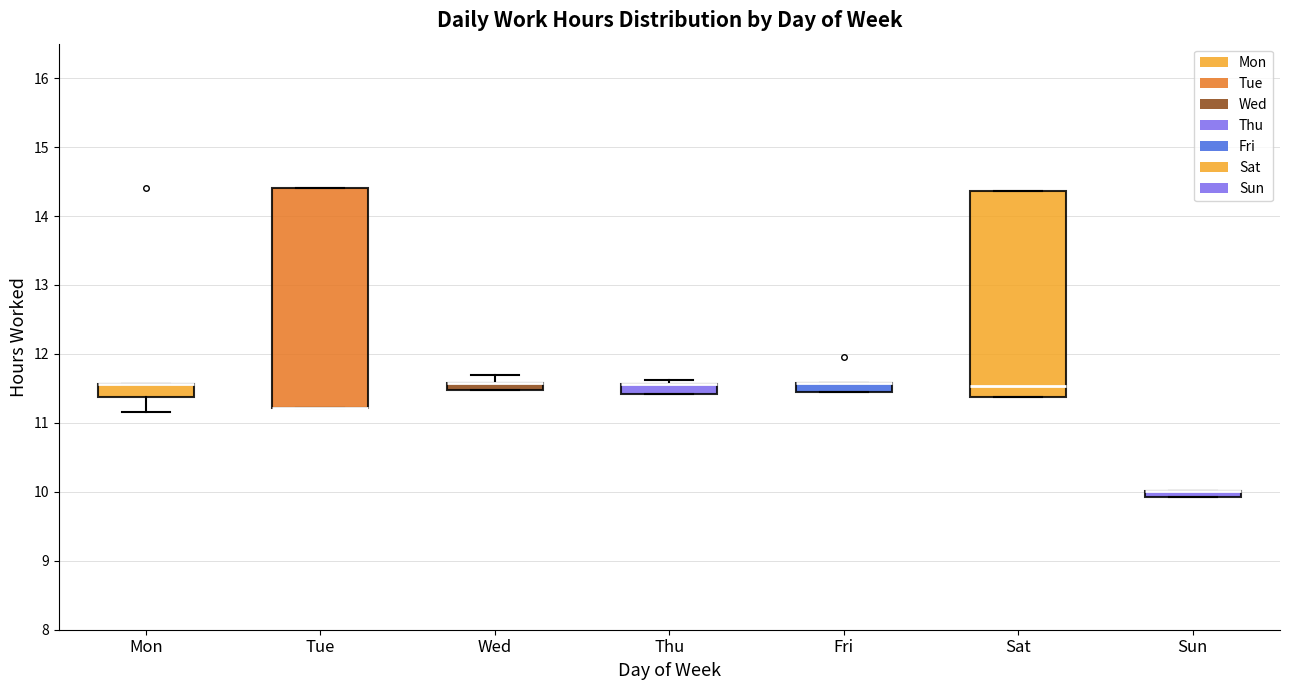

Where does the upper whisker of the box for Wed end on the y-axis? The values are not printed on the chart, so give them approximately, as read against the axis.

11.7